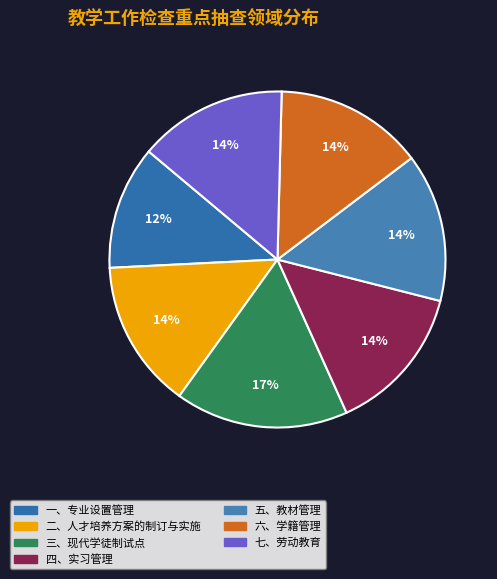

Which has a higher value, 一、专业设置管理 or 二、人才培养方案的制订与实施?

二、人才培养方案的制订与实施